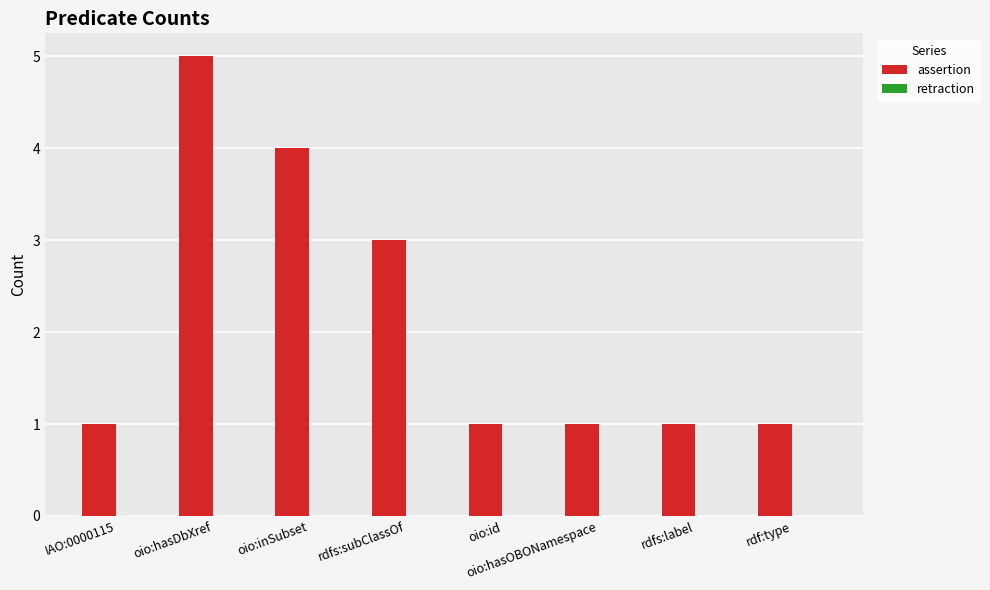

Which category has the highest value across all series?

oio:hasDbXref